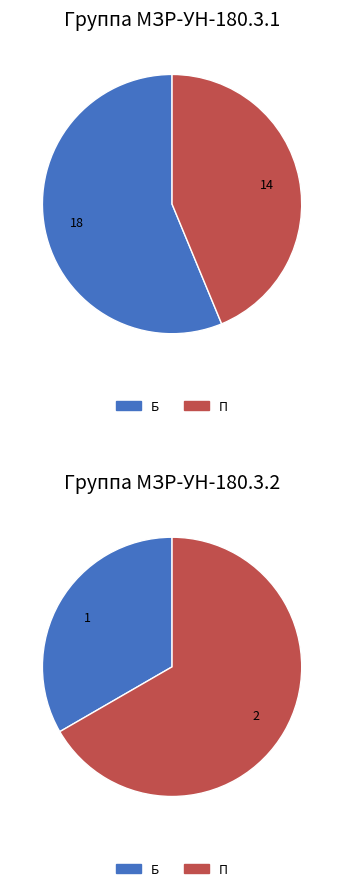

True or false: Б accounts for 49% of the total.

False